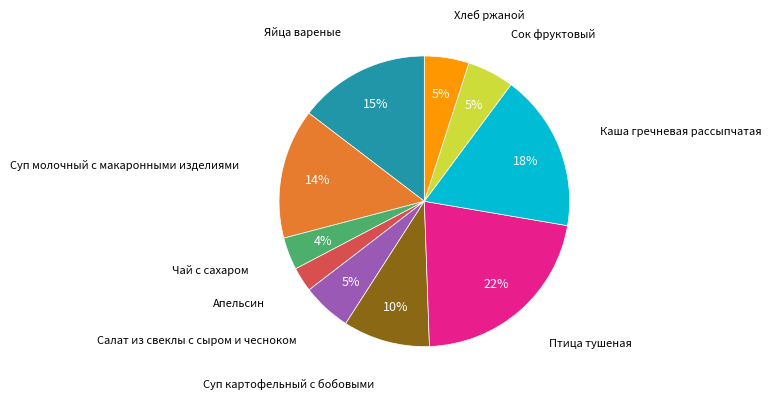

Is there any slice that represents more than half of the pie?

No